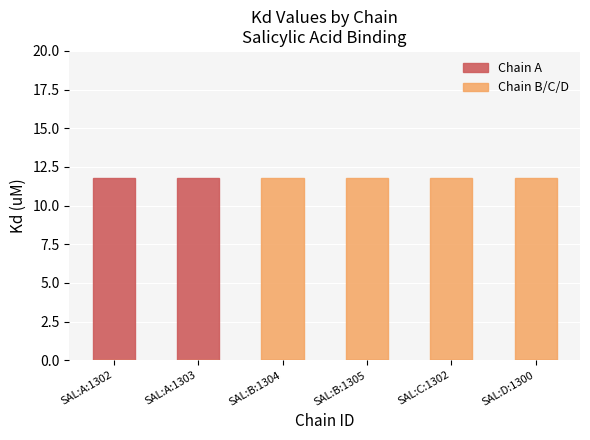

The value of Chain A at SAL:B:1305 is 7.5. True or false?

False